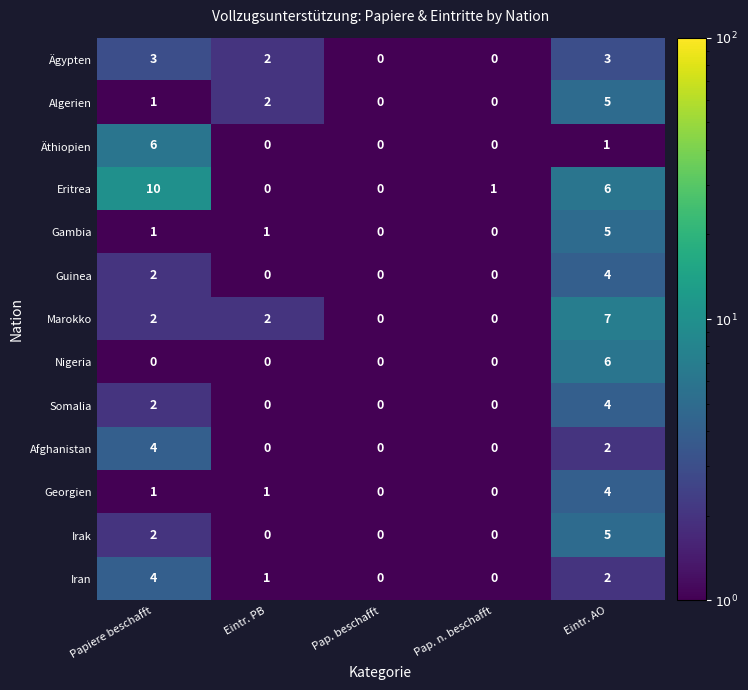

Count the number of data series in this chart.

13